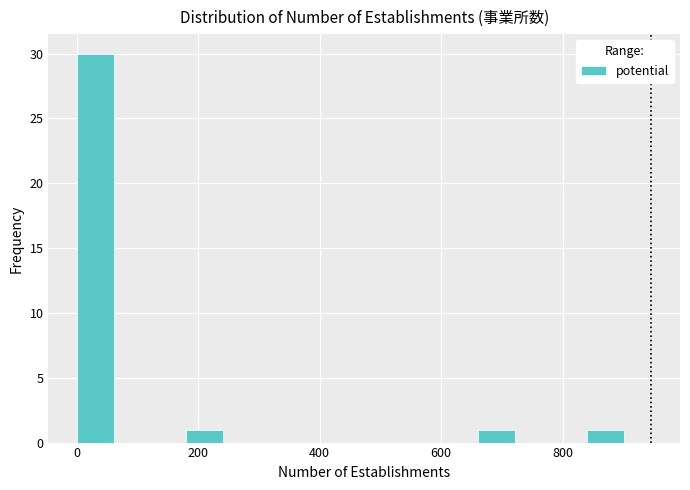

Around what value on the x-axis is the tallest bar? Give the approximate position of its centre, as read against the axis.

40